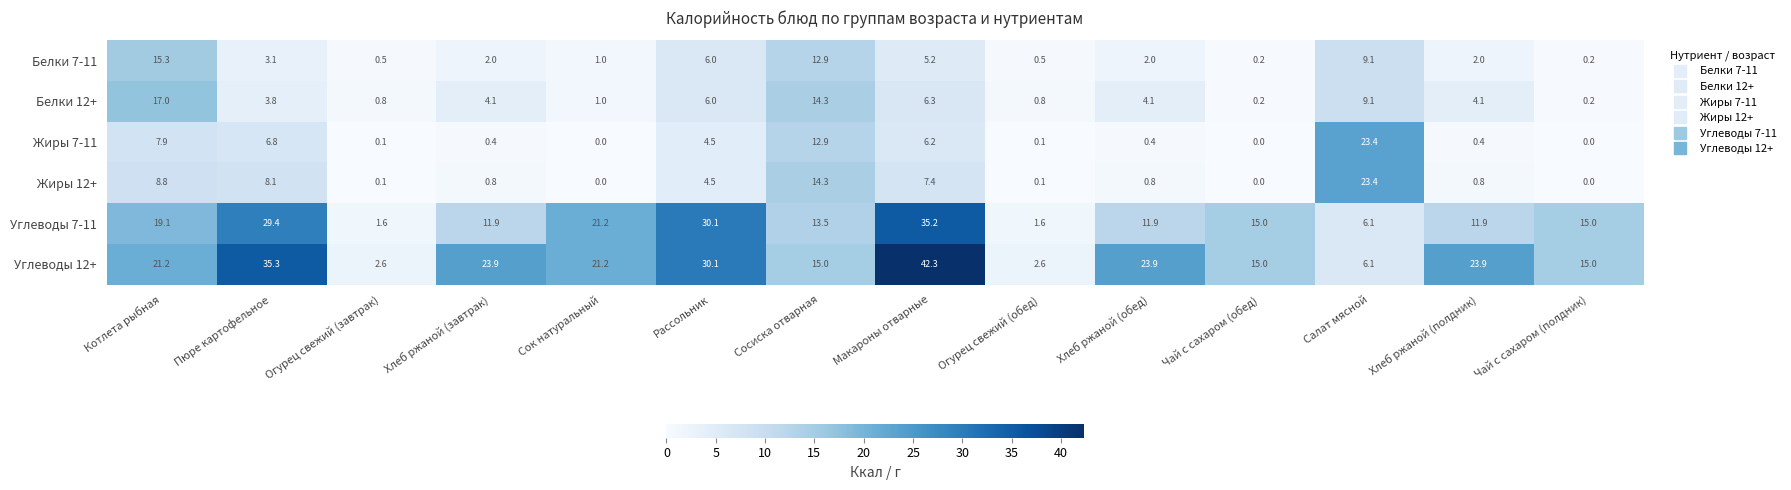

What is the minimum value for Углеводы 12+?

2.6